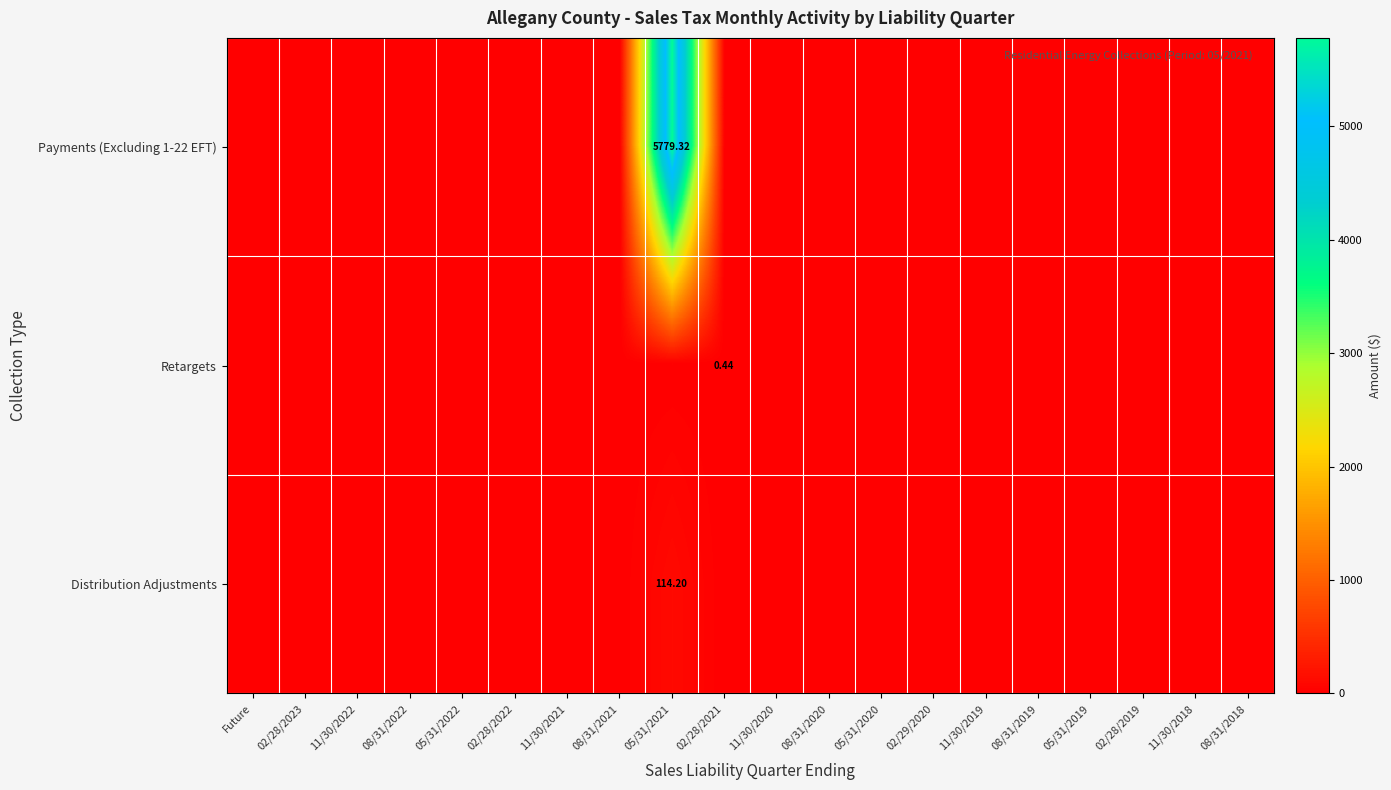

Is the value of Payments (Excluding 1-22 EFT) at 05/31/2022 greater than the value of Distribution Adjustments at 11/30/2021?

No